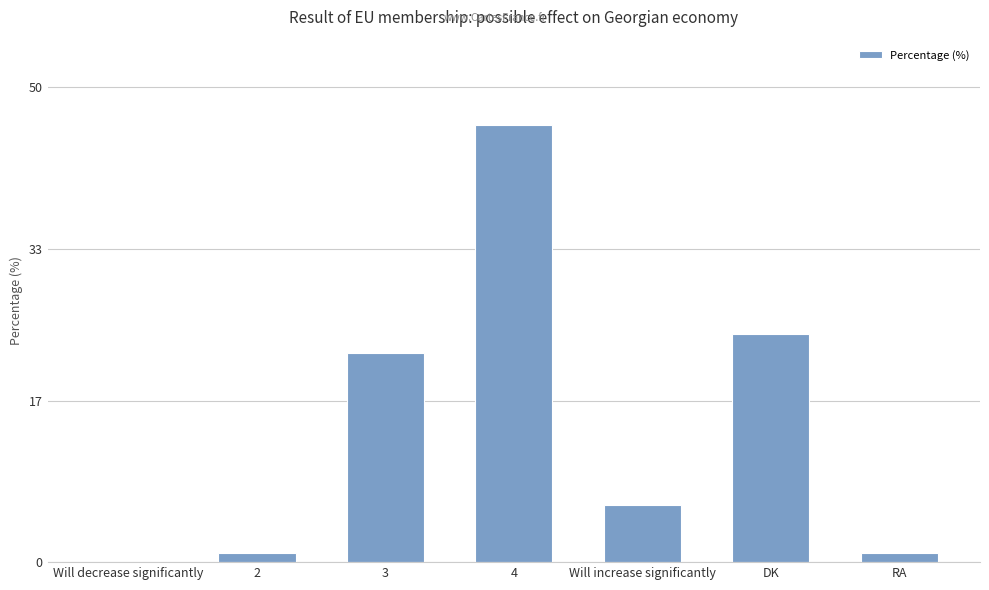

Which label corresponds to the largest value in the chart?

4